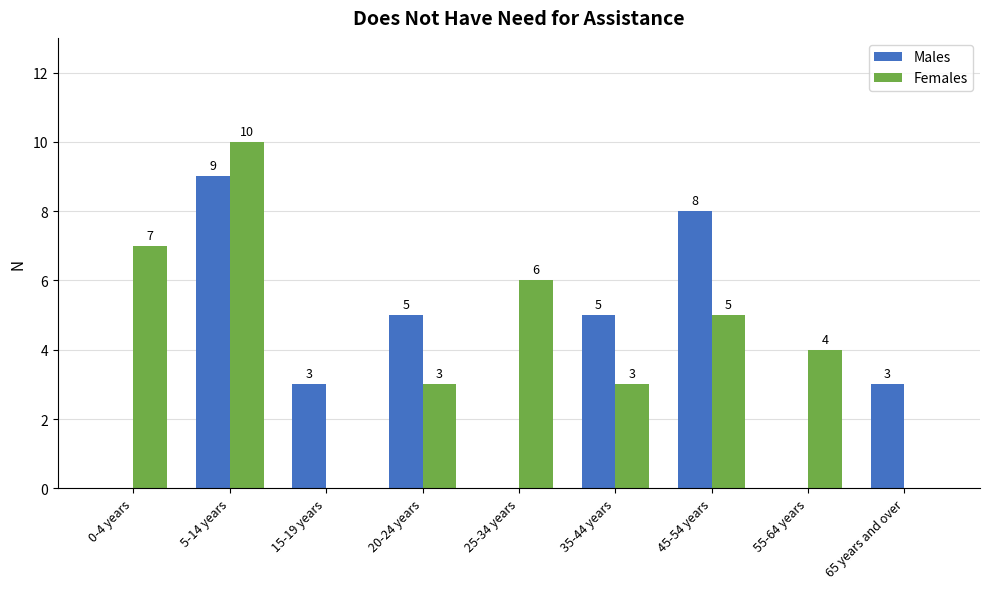

How many categories are shown in the chart?

9